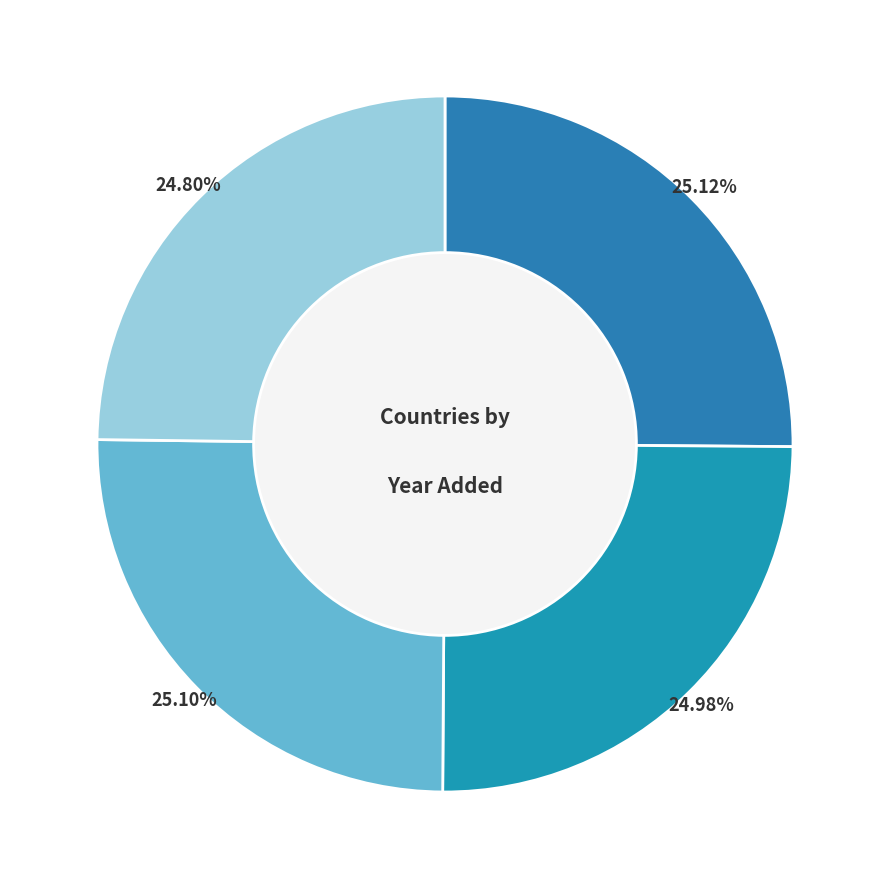

Rank the categories by value from lowest to highest.

APPPC, Uzbekistan, Moldova, Argentina